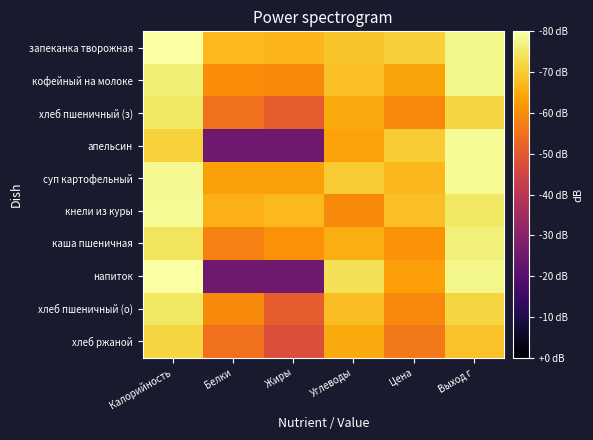

At Выход г, list the series in order from largest to smallest.

апельсин, суп картофельный, запеканка творожная, кофейный на молоке, напиток, каша пшеничная, кнели из куры, хлеб пшеничный (з), хлеб пшеничный (о), хлеб ржаной